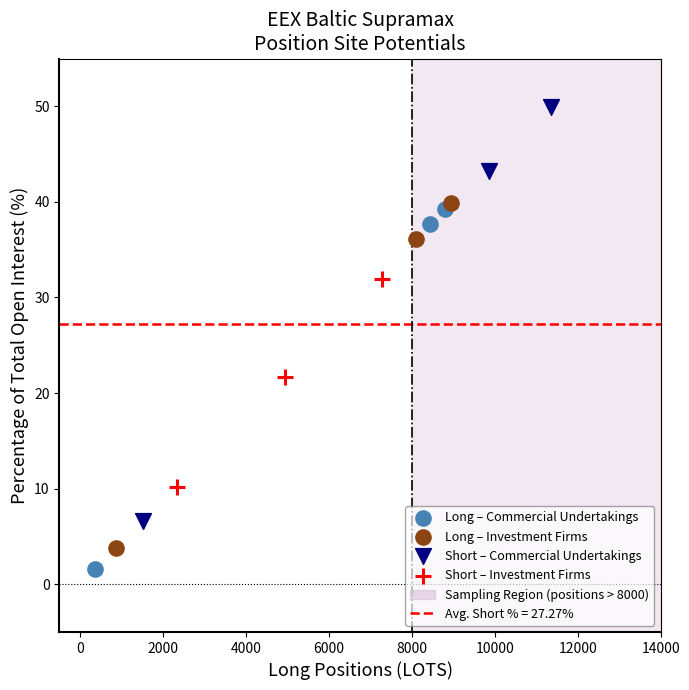

Which series has the largest Y range (max minus min)?

Short – Commercial Undertakings